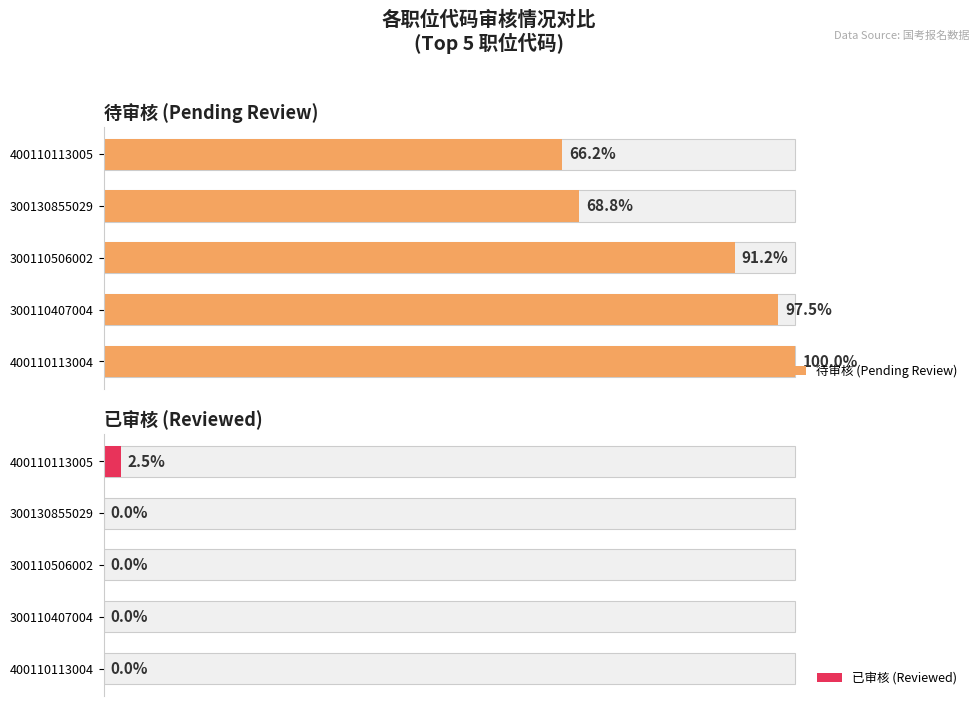

At how many categories does at least one series exceed 3?

5